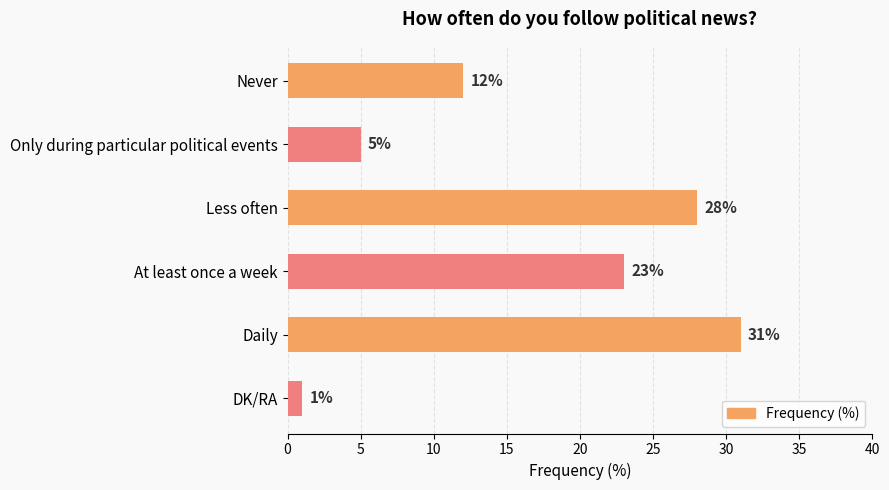

What is the difference between the maximum and second lowest values?

26